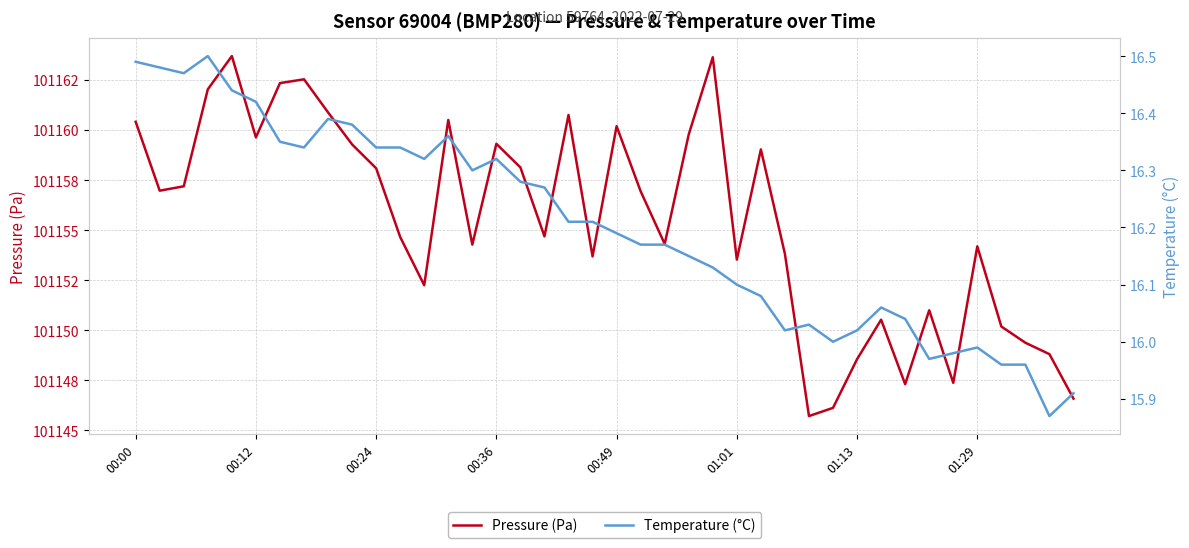

The Temperature (°C) series shows 15.9 at 39. True or false?

True